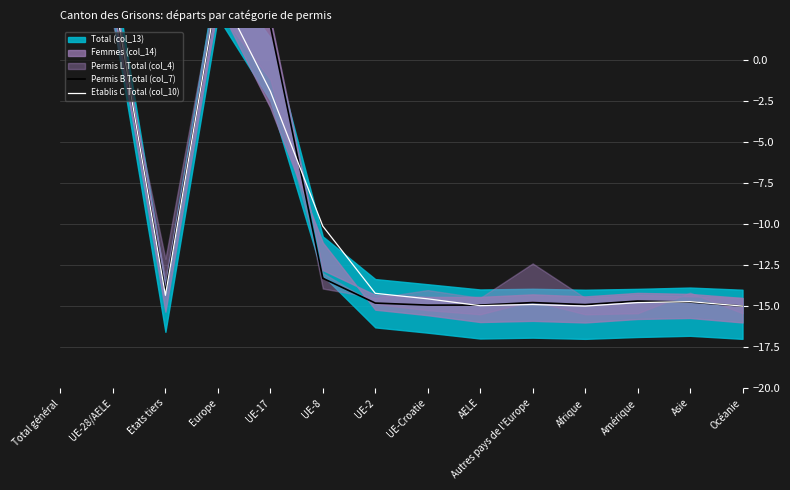

What position from the right is AELE?

6